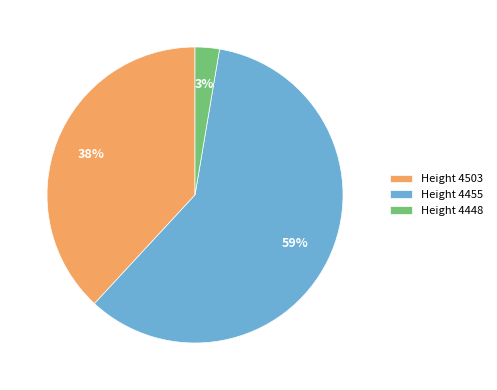

What is the ratio of the value at Height 4455 to the value at Height 4503?

1.6